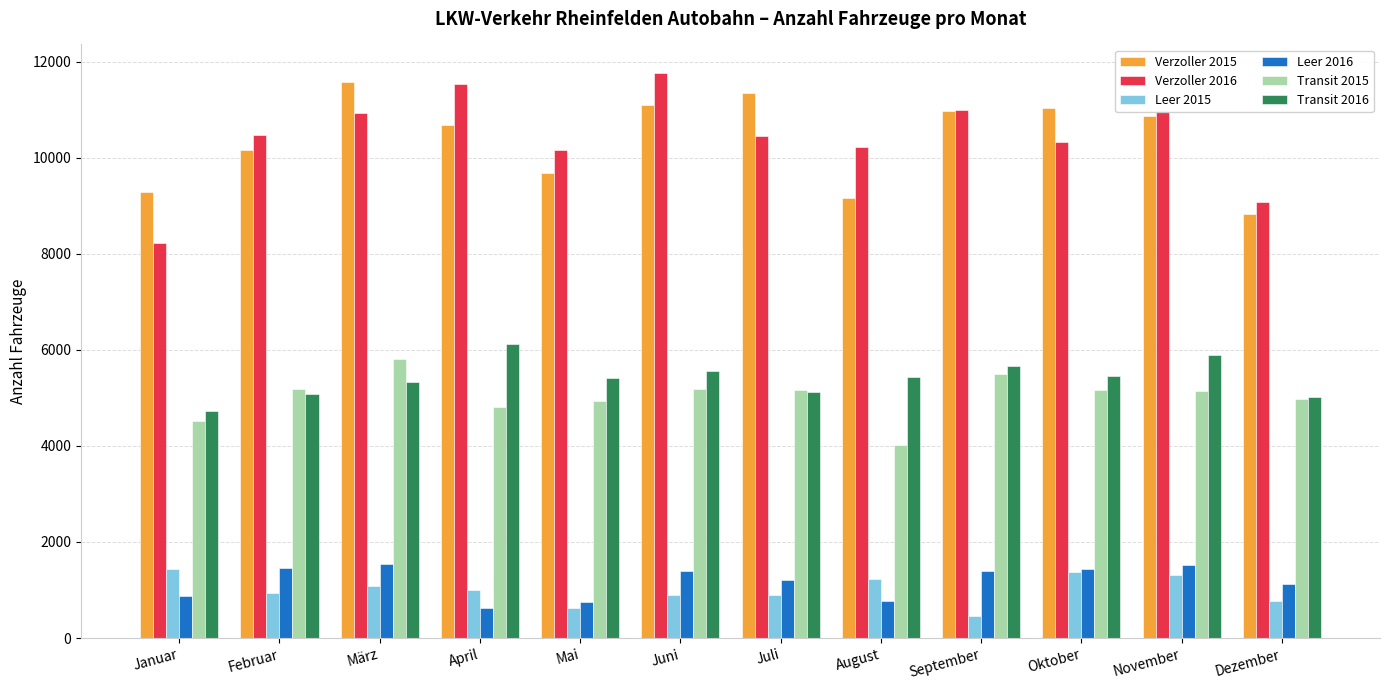

At which label does Leer 2016 first exceed 1391?

Februar